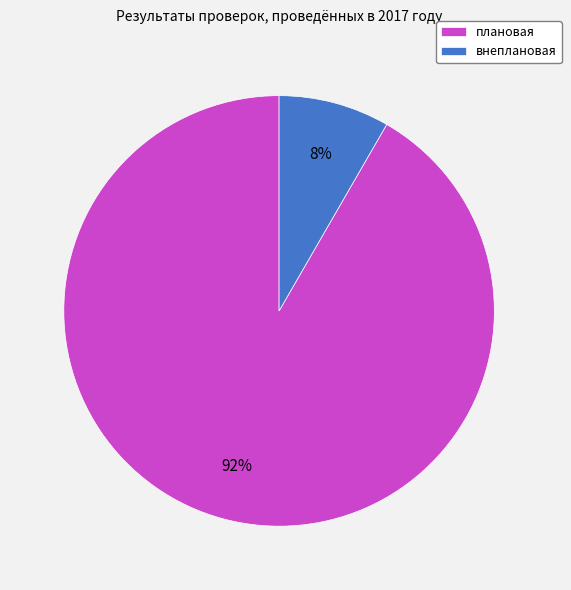

Does плановая represent more than half of the total?

Yes